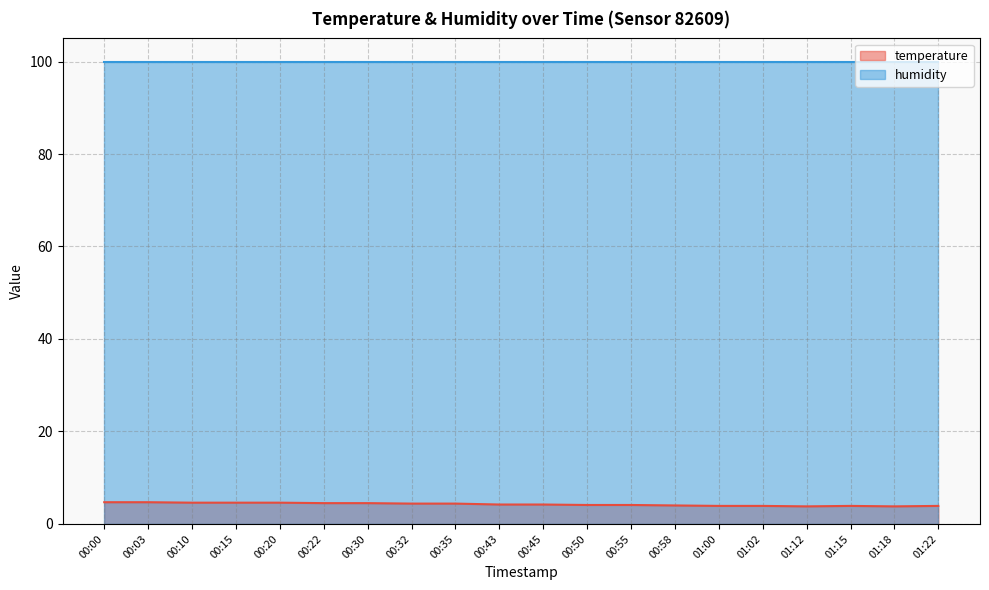

What is the value of the 17th point from the left?

3.8